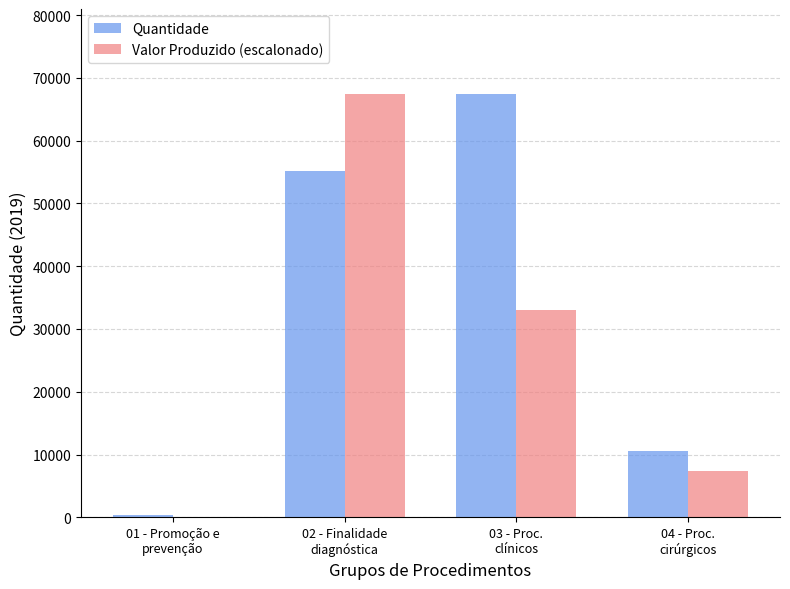

Reading left to right, what are all the values shown in this chart?

Quantidade: 404.0	55232.0	67463.0	10558.0
Valor Produzido (escalonado): 0.0	67463.0	33057.5	7418.3